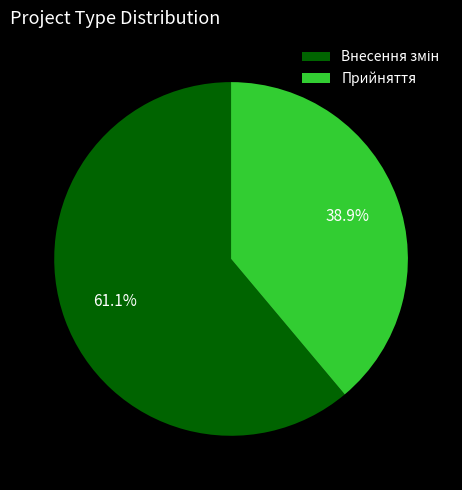

Which category has the smallest portion of the pie?

Прийняття